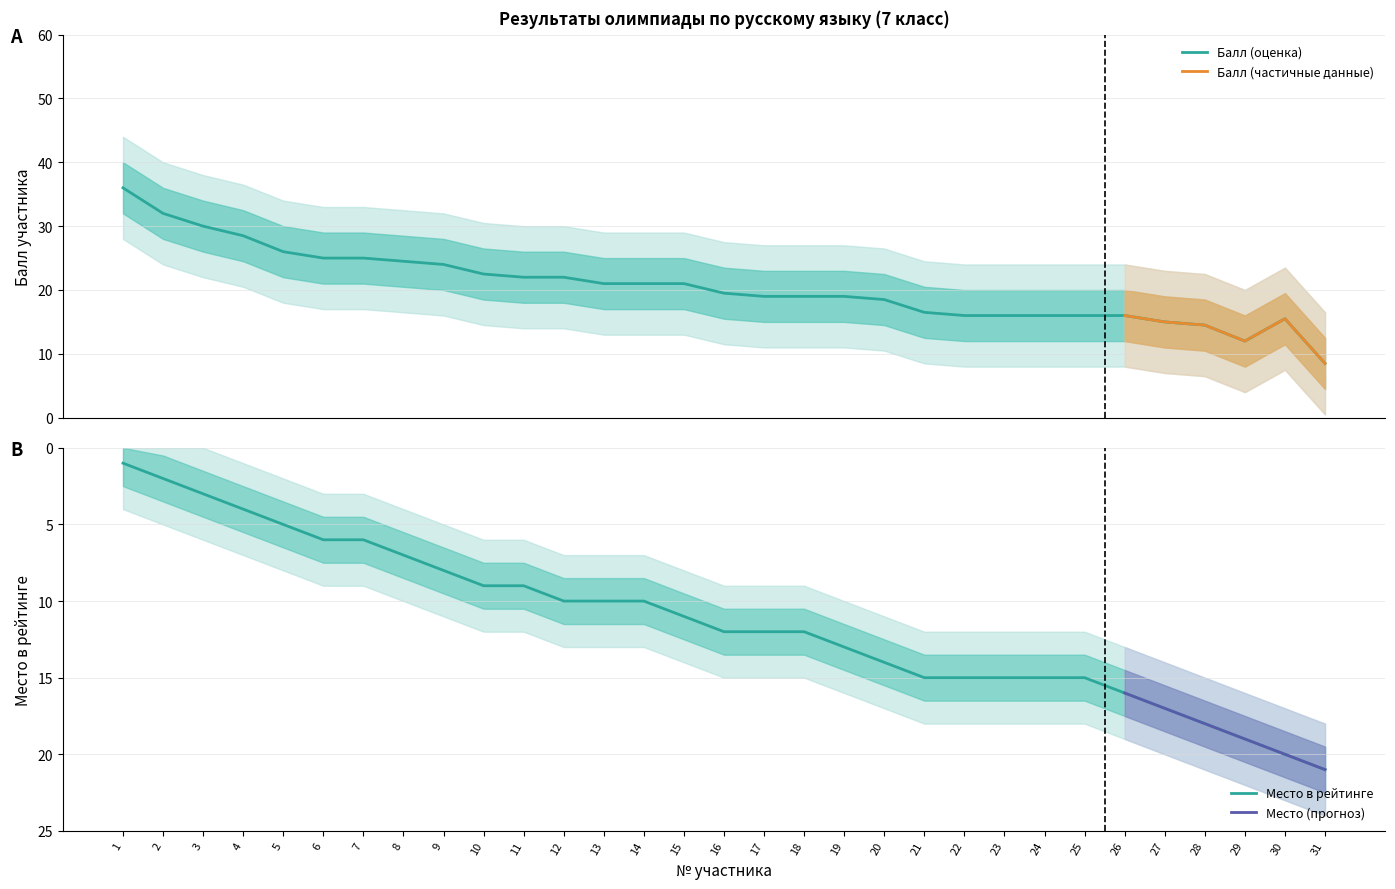

Reading right to left, extract all data points from this chart.

Балл: 8.5	15.5	12.0	14.5	15.0	16.0	16.0	16.0	16.0	16.0	16.5	18.5	19.0	19.0	19.0	19.5	21.0	21.0	21.0	22.0	22.0	22.5	24.0	24.5	25.0	25.0	26.0	28.5	30.0	32.0	36.0
Место в рейтинге: 21.0	20.0	19.0	18.0	17.0	16.0	15.0	15.0	15.0	15.0	15.0	14.0	13.0	12.0	12.0	12.0	11.0	10.0	10.0	10.0	9.0	9.0	8.0	7.0	6.0	6.0	5.0	4.0	3.0	2.0	1.0